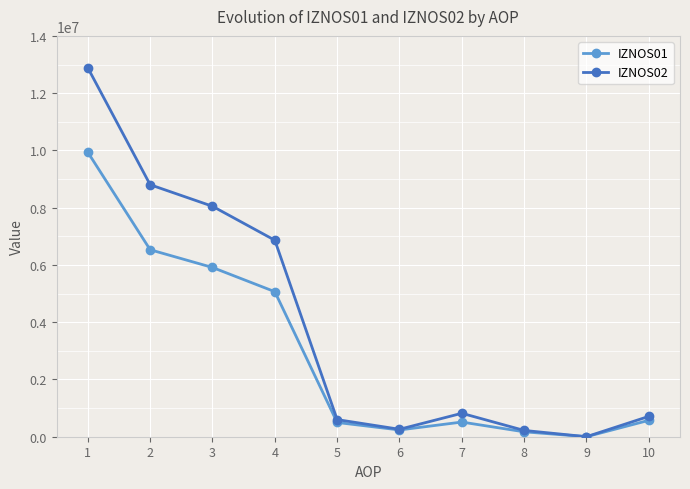

At which category is the sum across all series the highest?

1